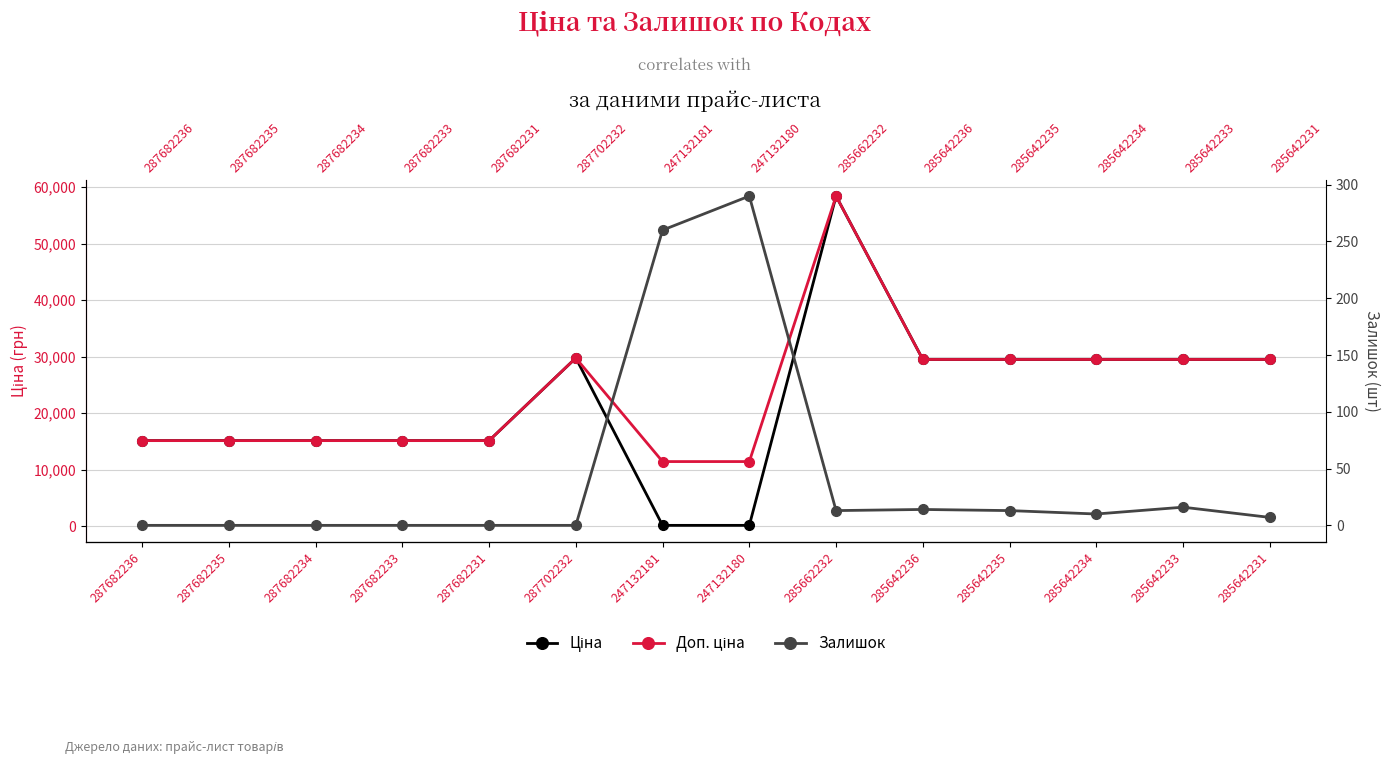

What is the difference between the Залишок values at 247132181 and 287682236?

260.0